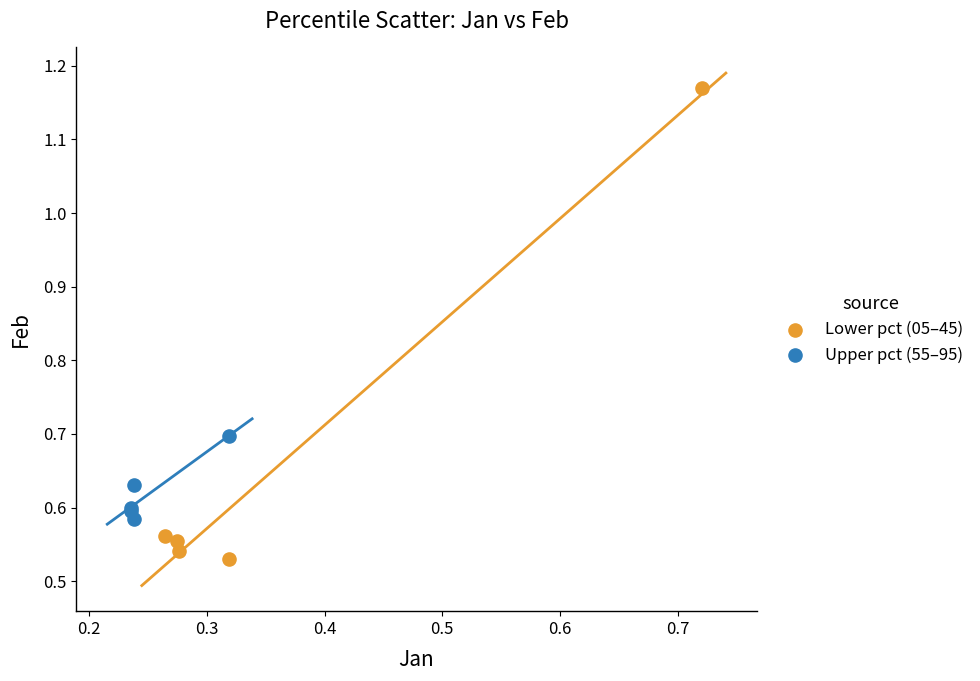

Which series reaches the maximum Y coordinate?

Lower pct (05–45)